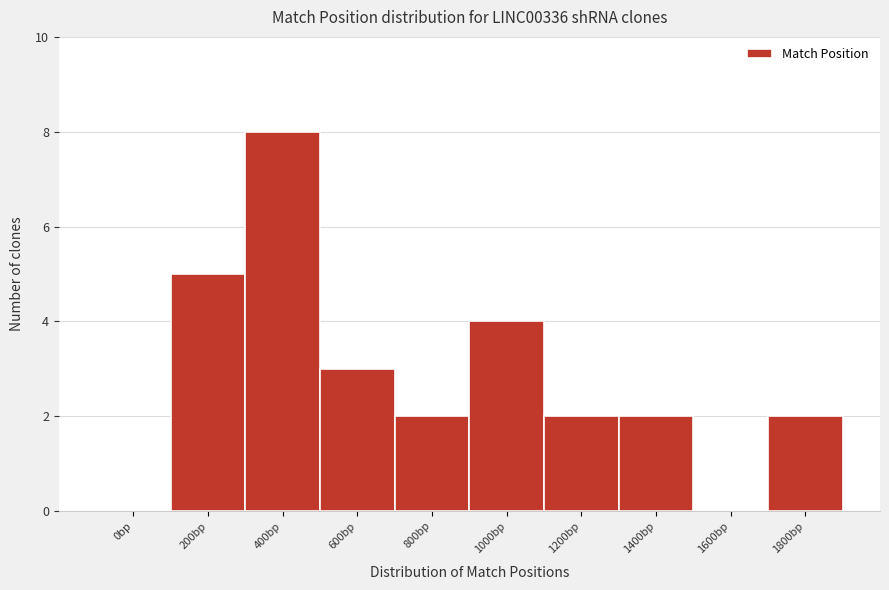

Reading left to right, what are all the values shown in this chart?

0bp=0	200bp=5	400bp=8	600bp=3	800bp=2	1000bp=4	1200bp=2	1400bp=2	1600bp=0	1800bp=2